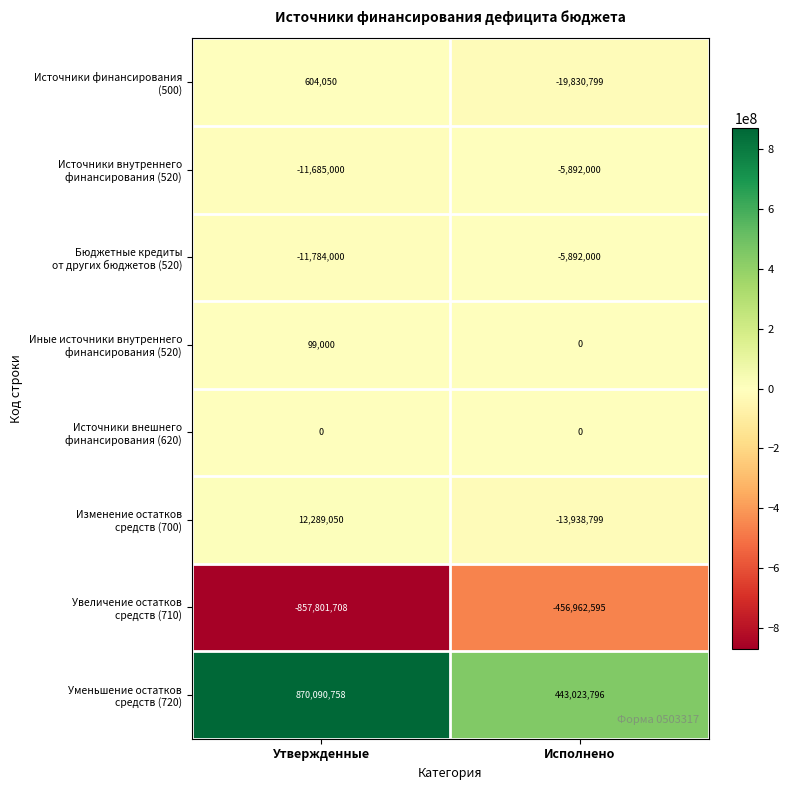

What is the difference between the highest and lowest values at Утвержденные?

1727892466